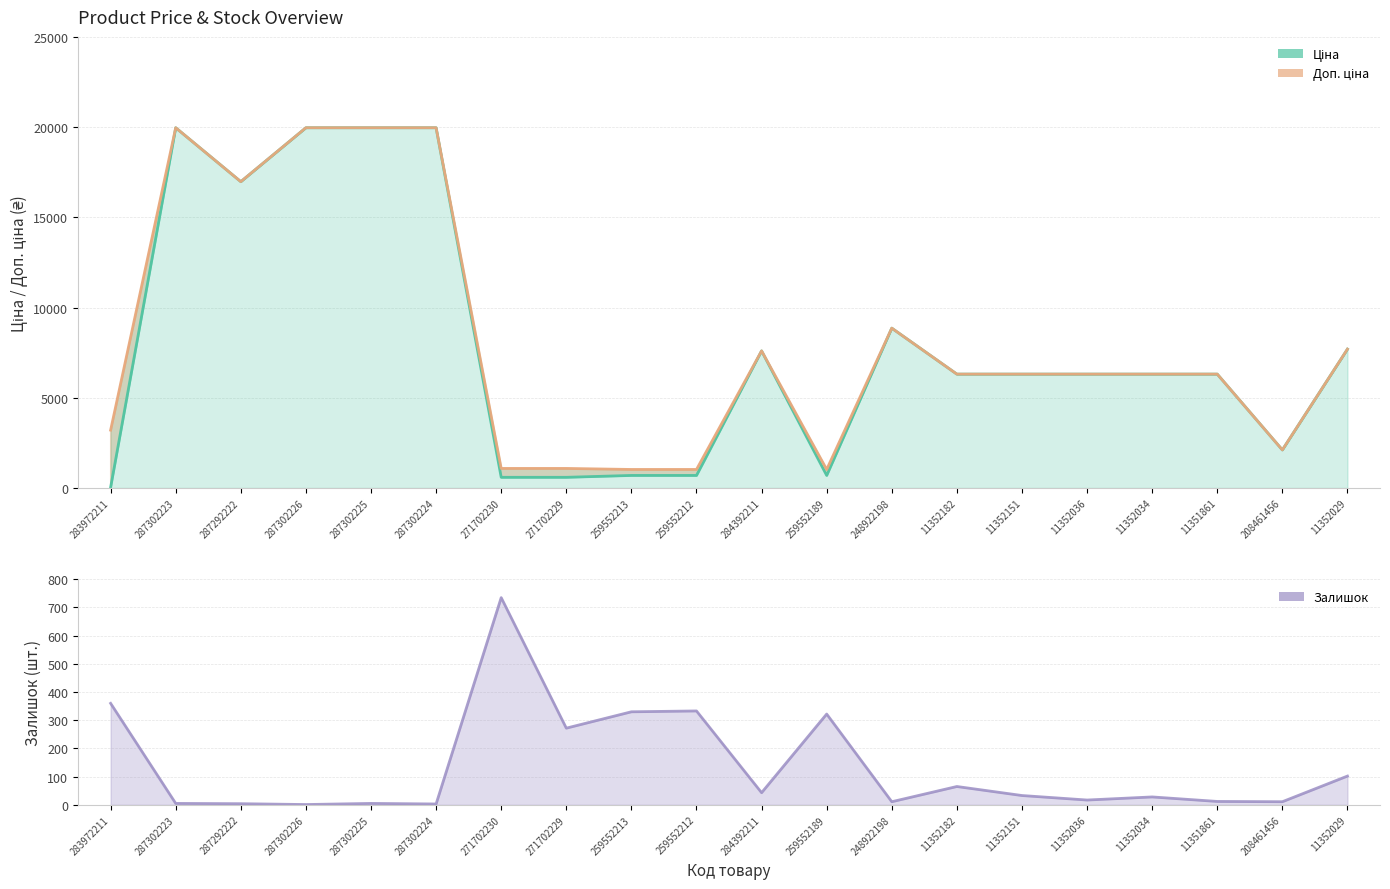

True or false: Залишок has a value of 82.8 at 271702229.

False